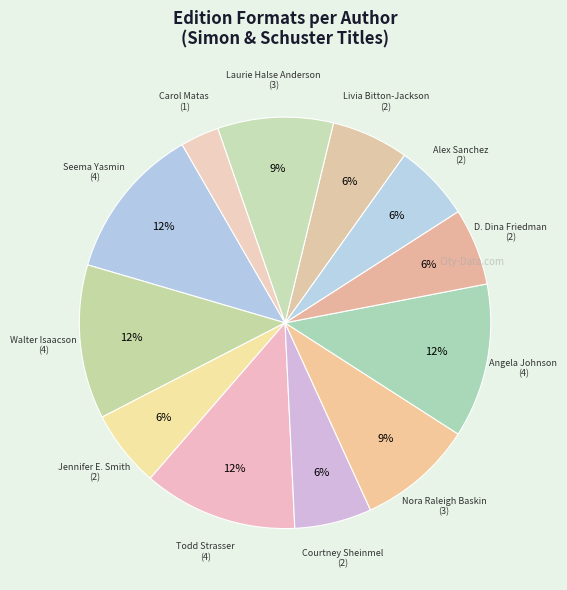

How many slices are in this pie chart?

12